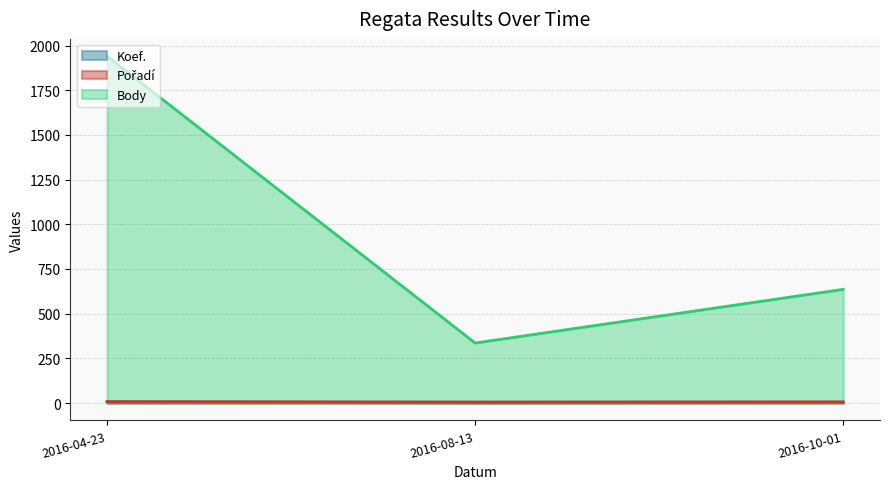

Which category has the highest value in the Body series?

2016-04-23